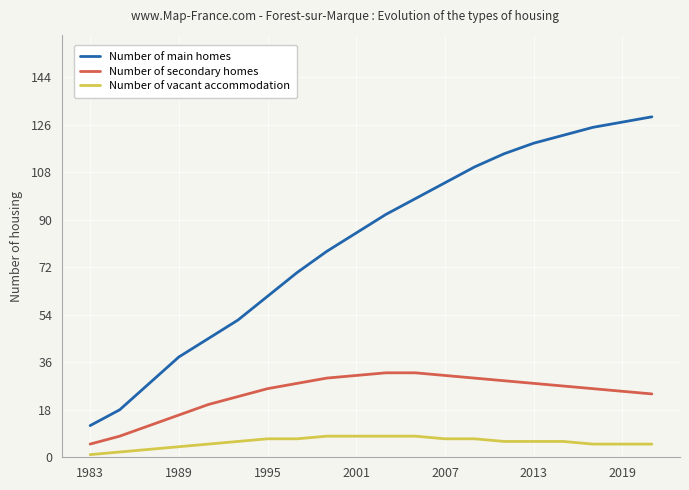

True or false: Number of secondary homes and Number of vacant accommodation intersect in this chart.

False